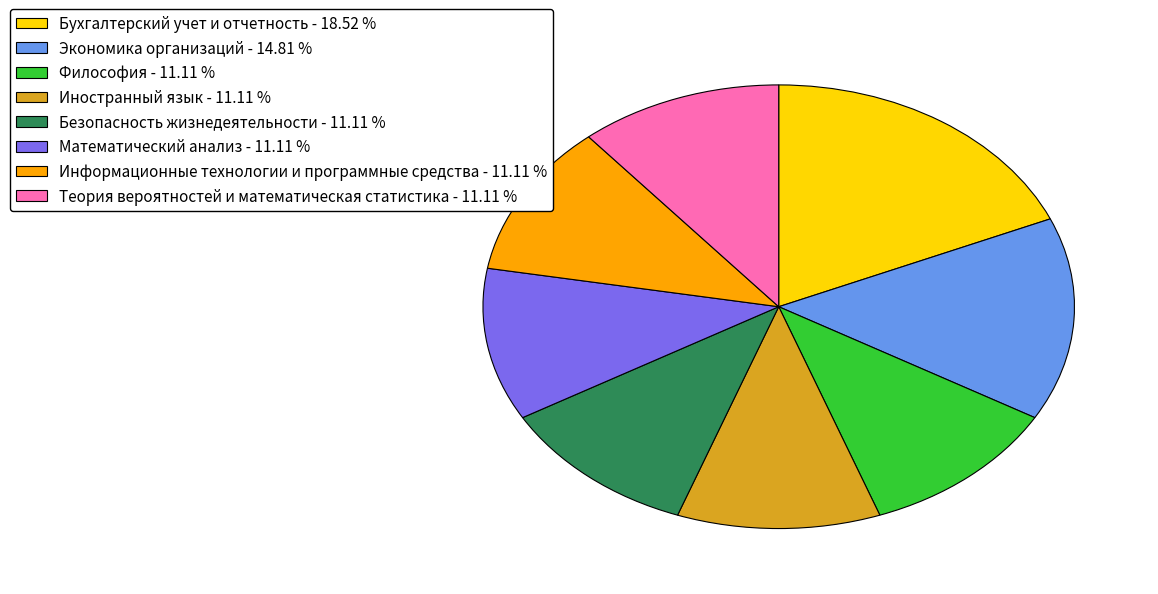

Count the number of slices in the pie.

8